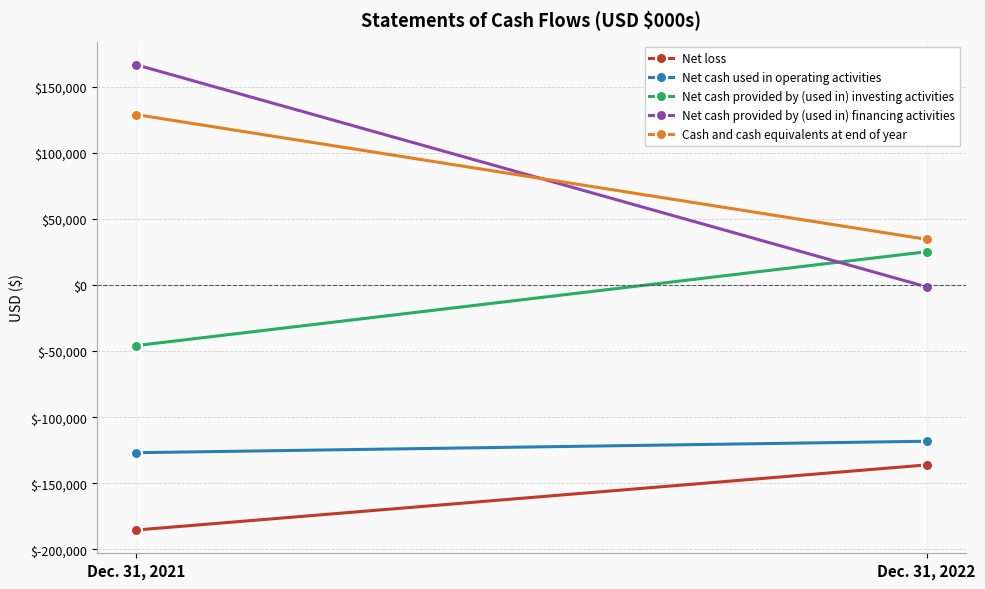

What is the difference between the highest and lowest values at Dec. 31, 2022?

170726